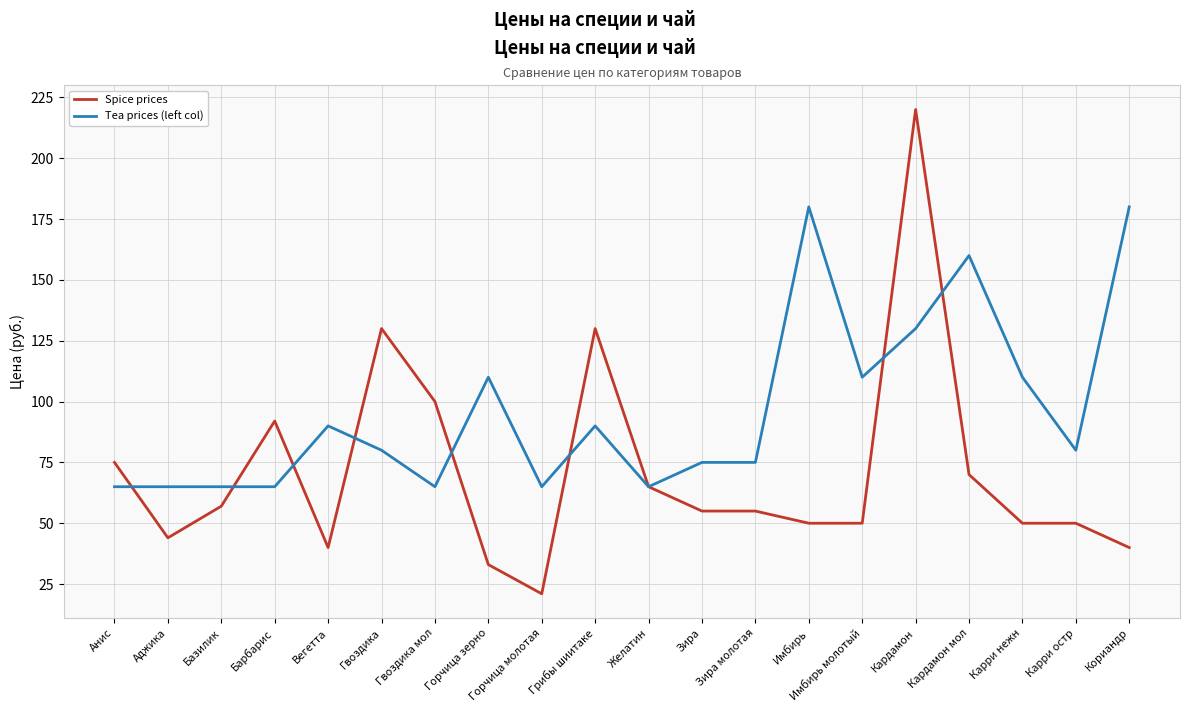

Between Аджика and Кардамон мол, which series saw the biggest shift?

Tea prices (left col)